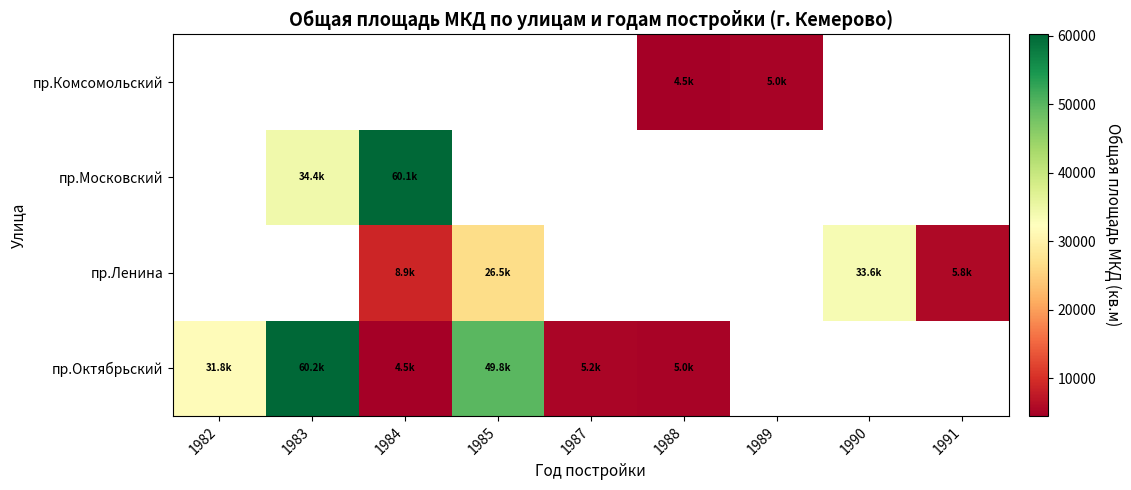

What is the difference between the maximum and minimum values in the пр.Октябрьский series?

55708.2